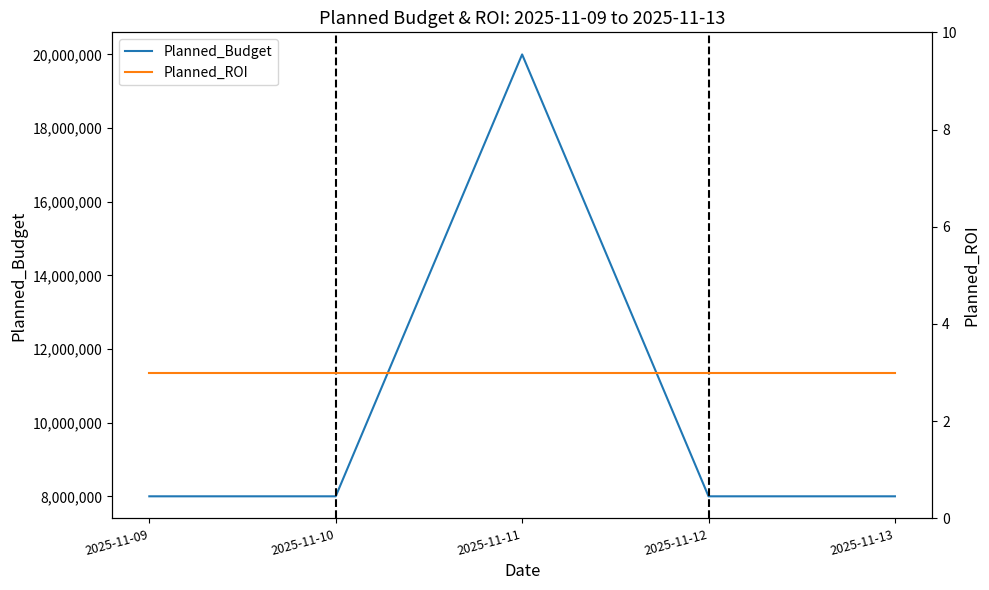

Reading left to right, transcribe all the data shown in this chart.

Planned_Budget: 2025-11-09=8000000	2025-11-10=8000000	2025-11-11=20000000	2025-11-12=8000000	2025-11-13=8000000
Planned_ROI: 2025-11-09=3	2025-11-10=3	2025-11-11=3	2025-11-12=3	2025-11-13=3